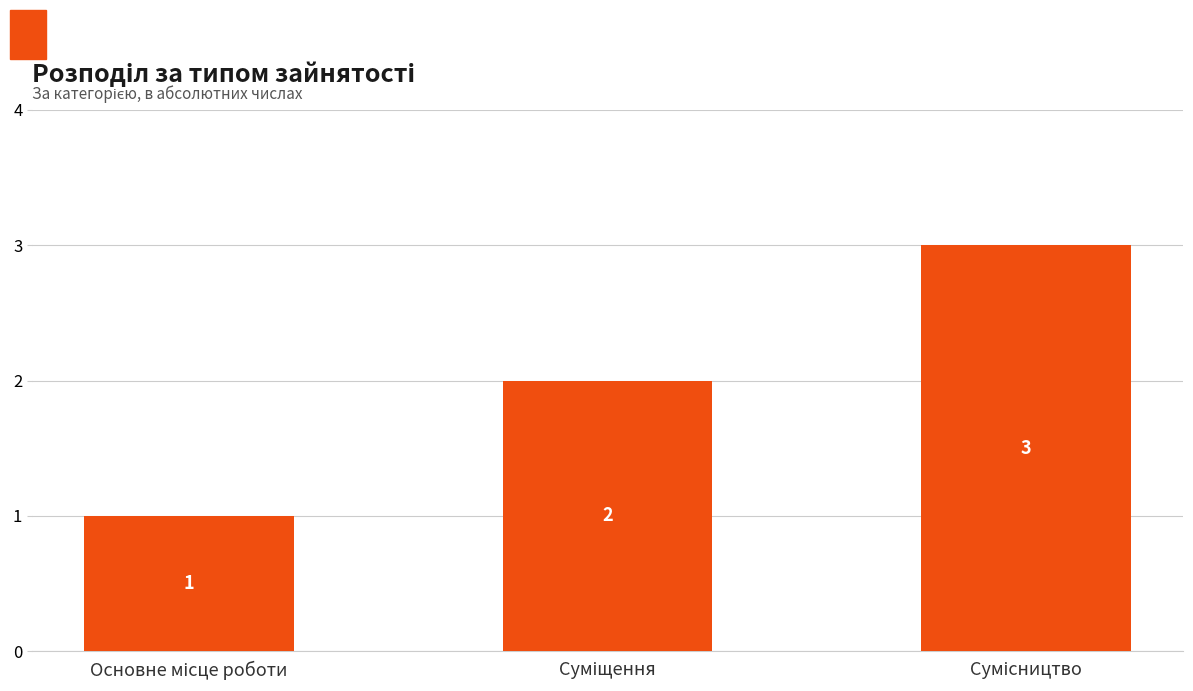

What is the value of the 3rd bar from the left?

3